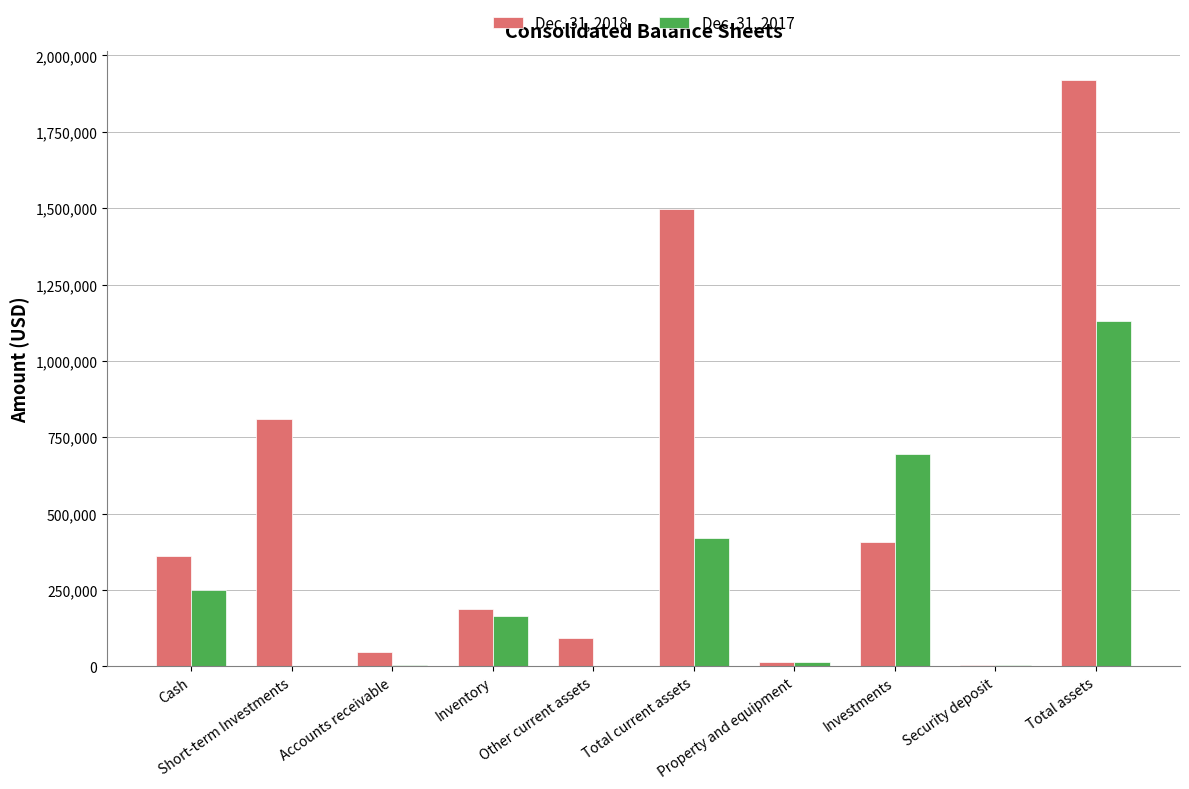

Which series has the largest total across all categories?

Dec. 31, 2018